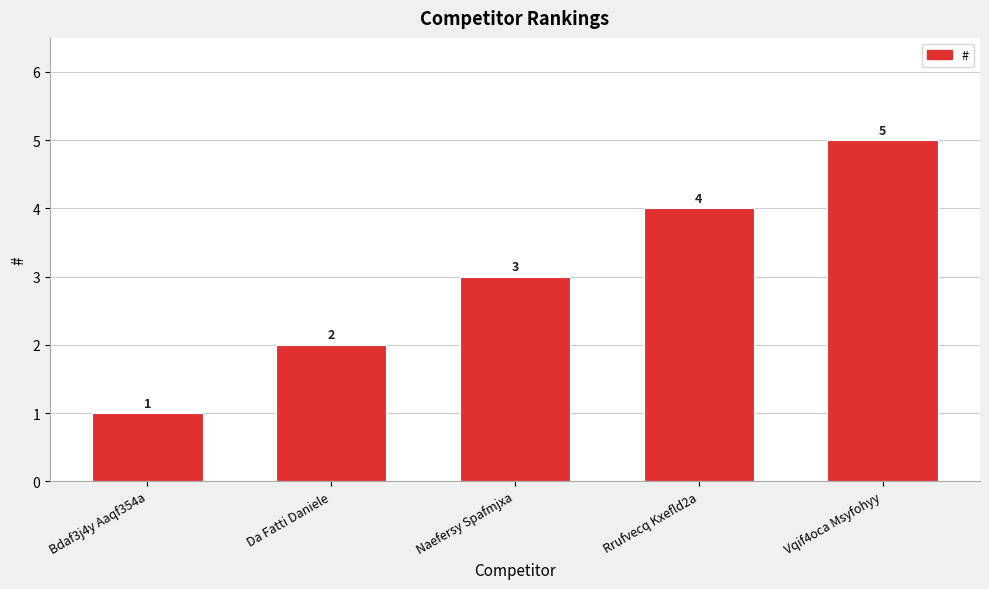

Rank the categories by value from highest to lowest.

Vqif4oca Msyfohyy, Rrufvecq Kxefld2a, Naefersy Spafmjxa, Da Fatti Daniele, Bdaf3j4y Aaqf354a